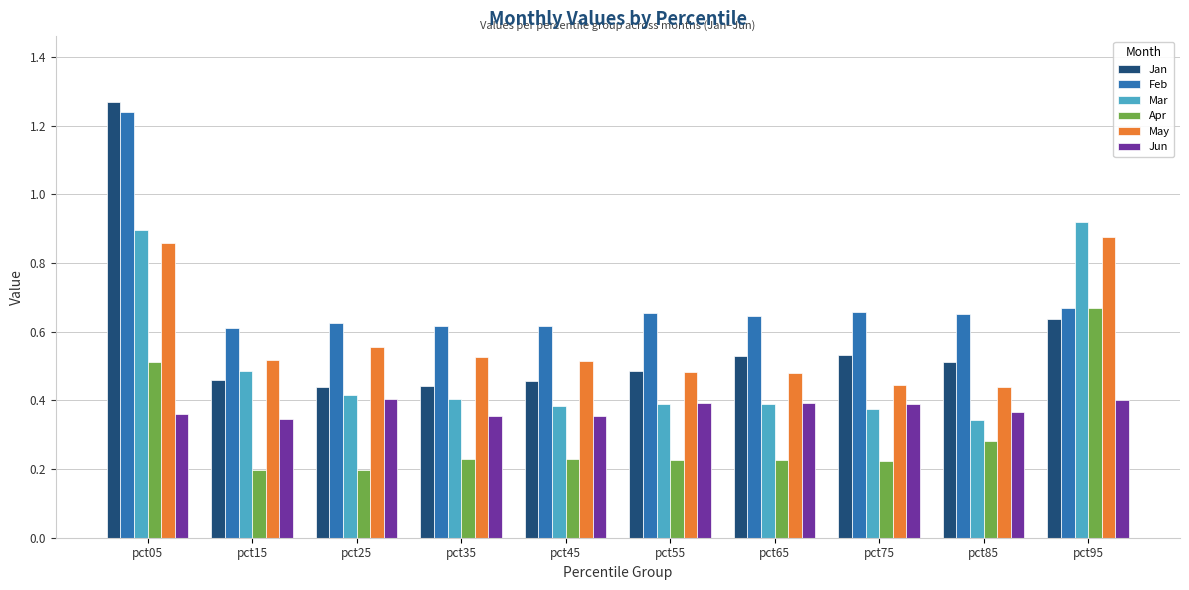

What is the sum of all May values?

5.7